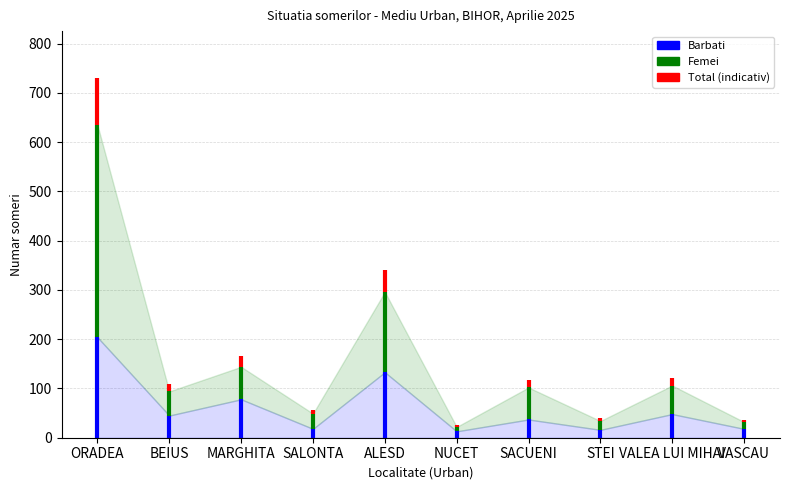

What is the label of the 2nd point from the left?

BEIUS